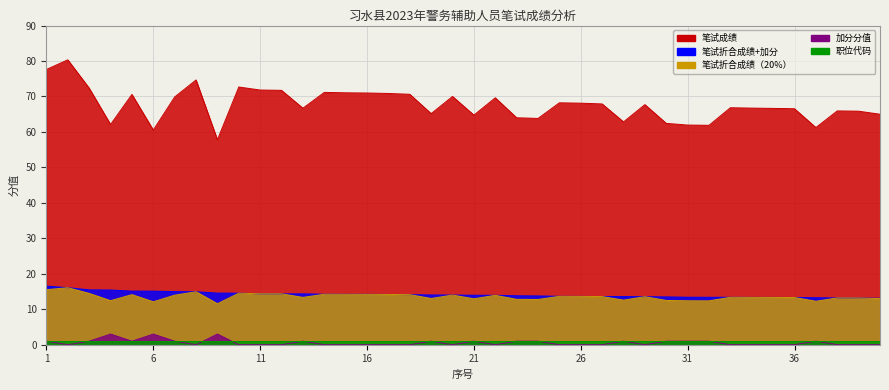

What is the difference between the maximum and second lowest values in the 加分分值 series?

3.0